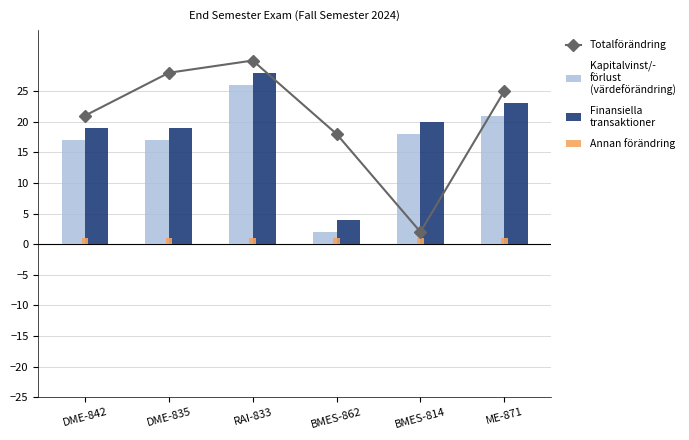

What is the total value across all series at DME-835?

65